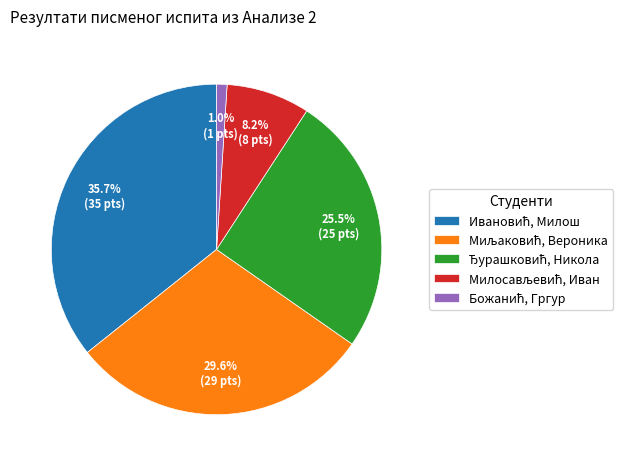

How many slices are in this pie chart?

5